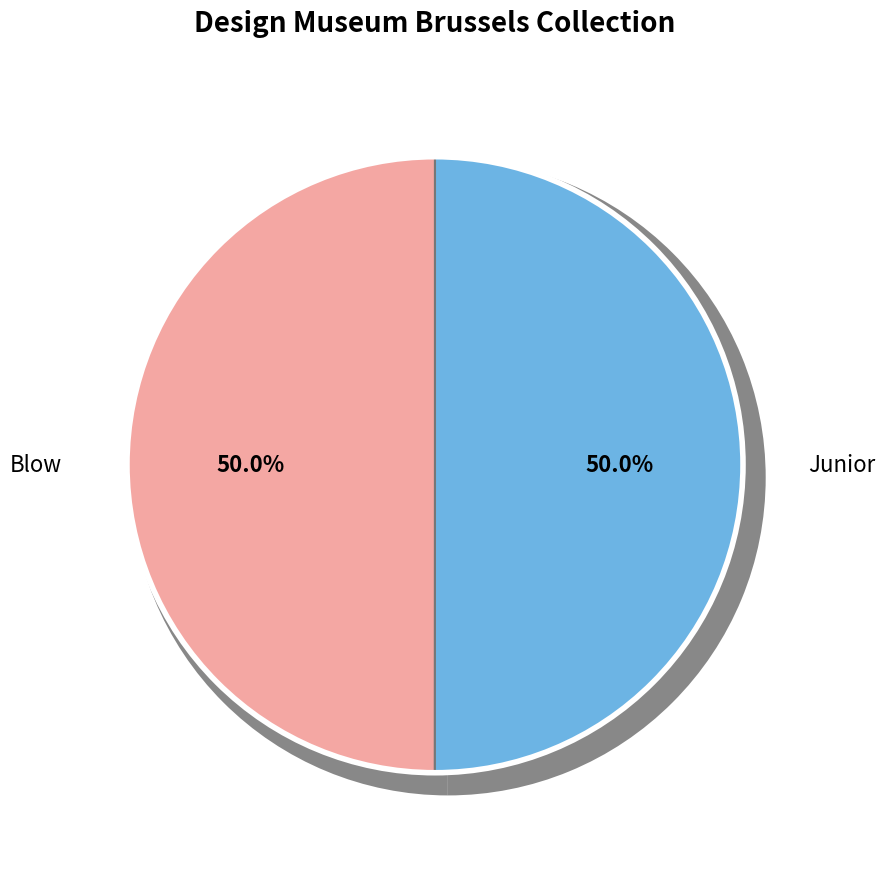

How many slices are in this pie chart?

2